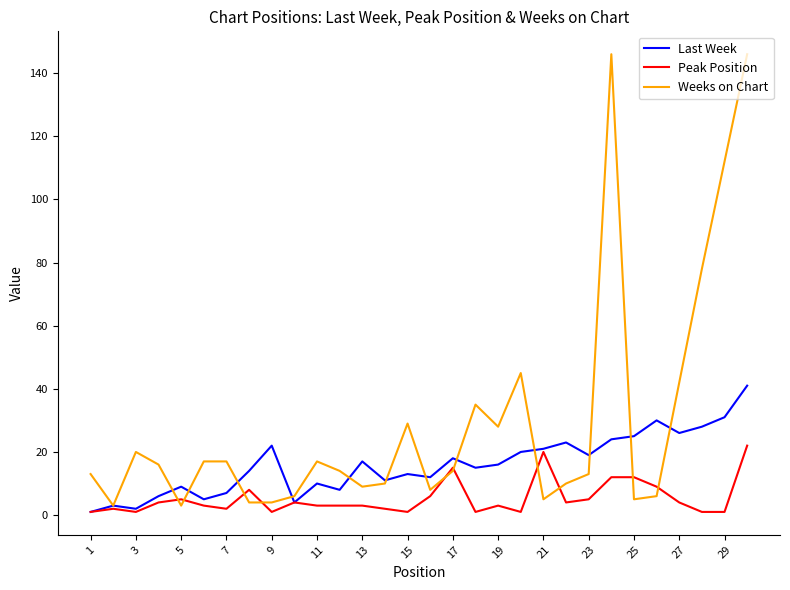

Which series has the largest total across all categories?

Weeks on Chart